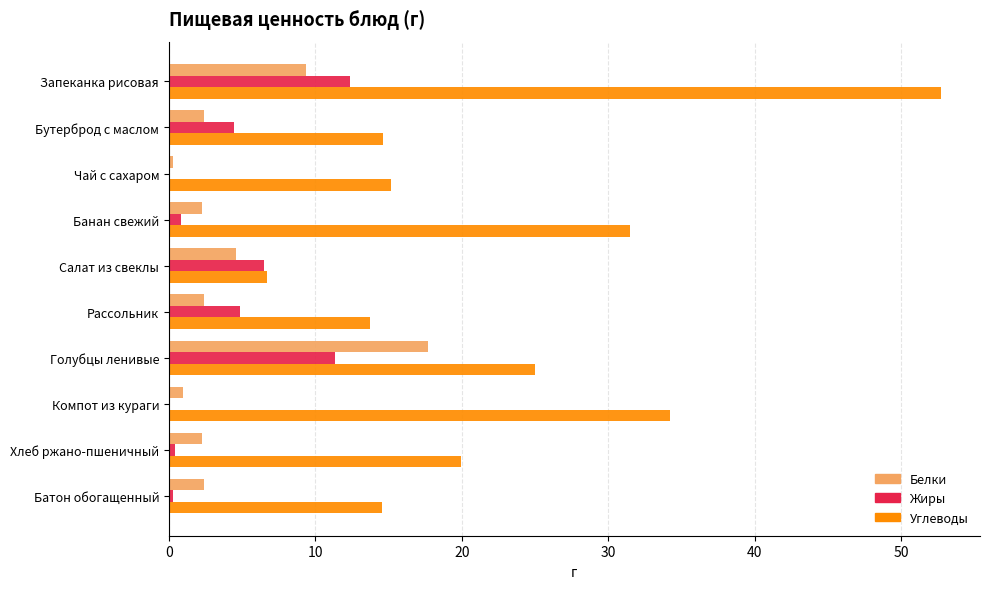

What value does the Жиры series have at Запеканка рисовая?

12.3